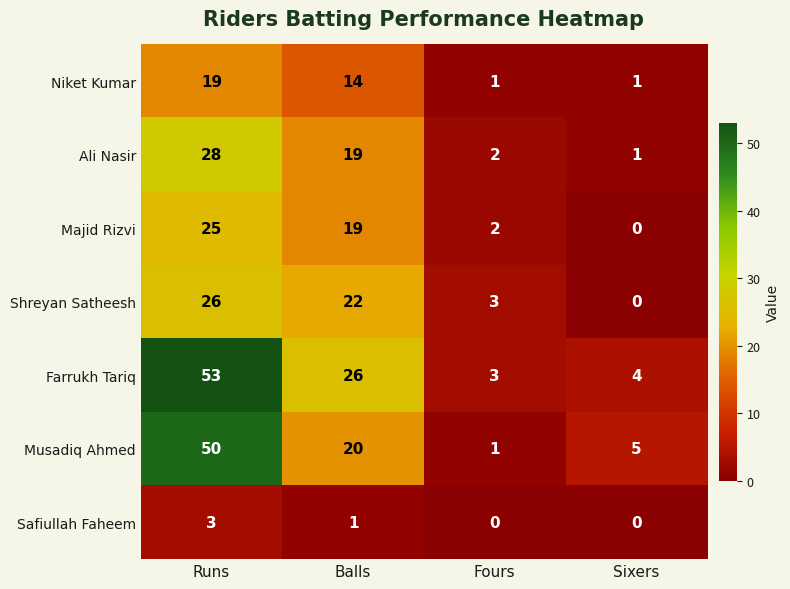

What is the greatest value displayed?

53